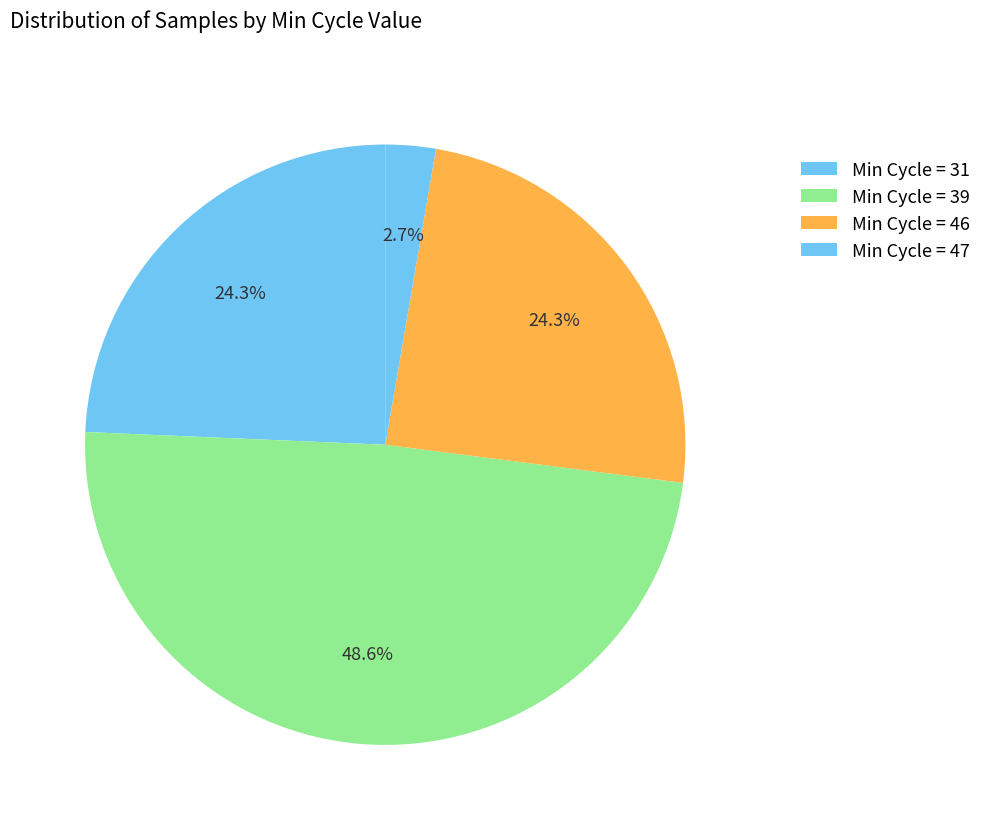

How many slices are in this pie chart?

4